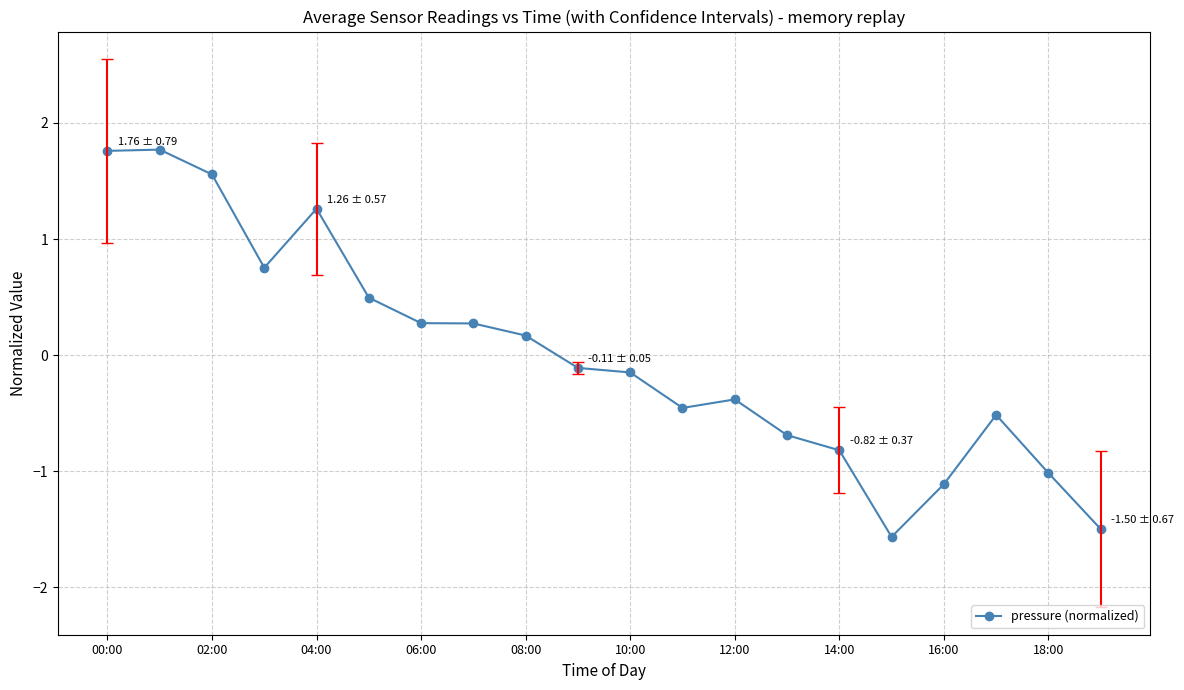

What is the maximum value shown in the chart?

1.8